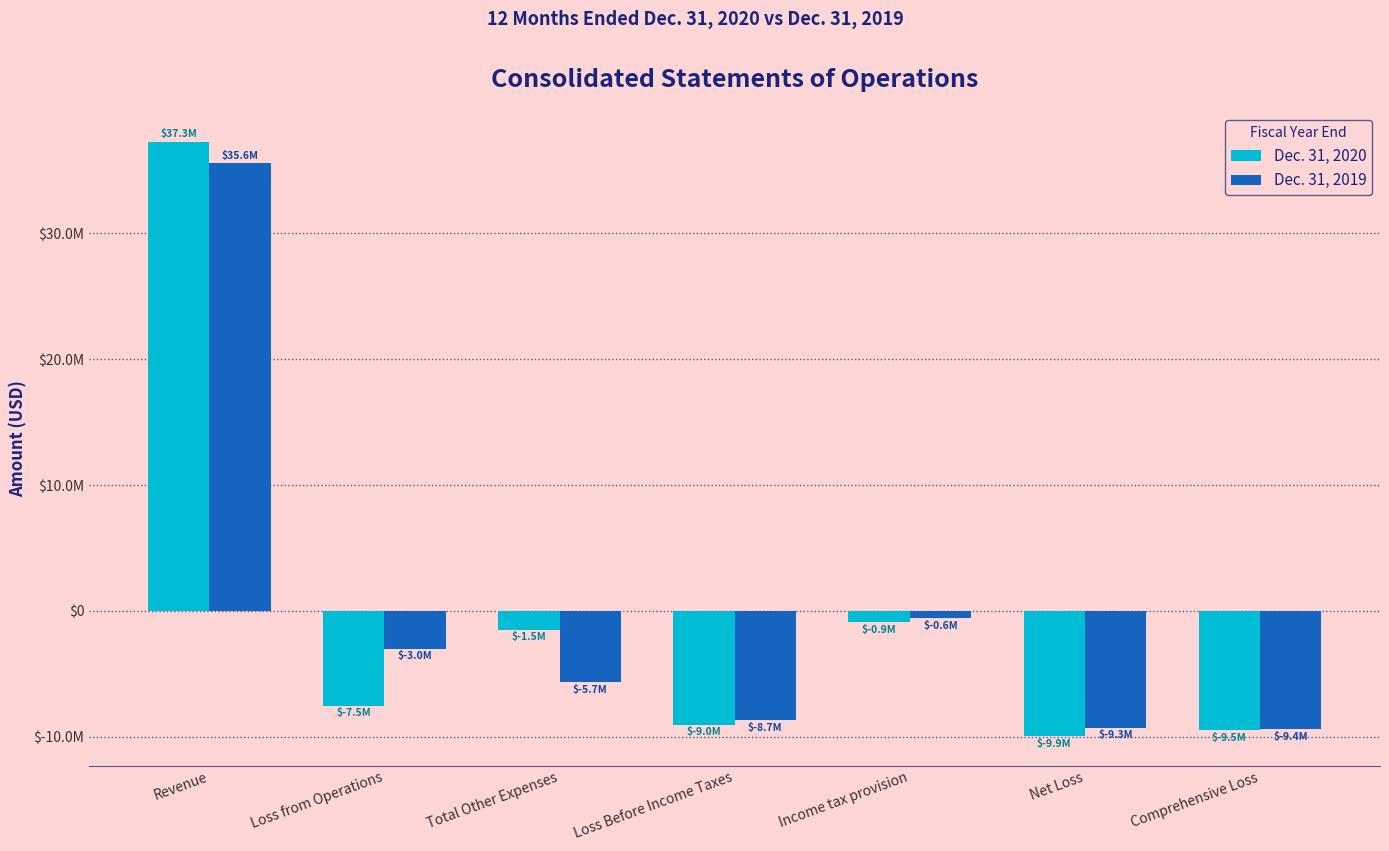

At Comprehensive Loss, list the series in order from smallest to largest.

Dec. 31, 2020, Dec. 31, 2019